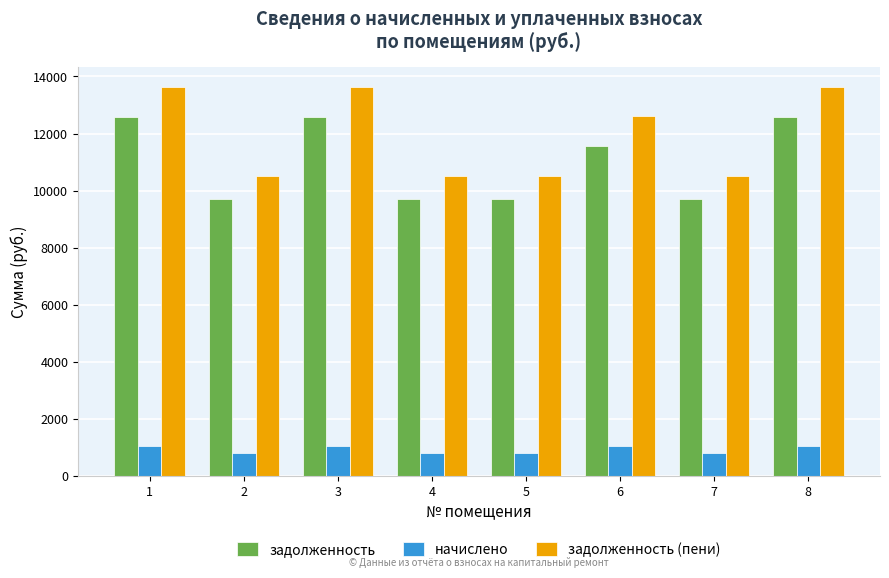

What is the difference between the задолженность values at 1 and 2?

2880.0